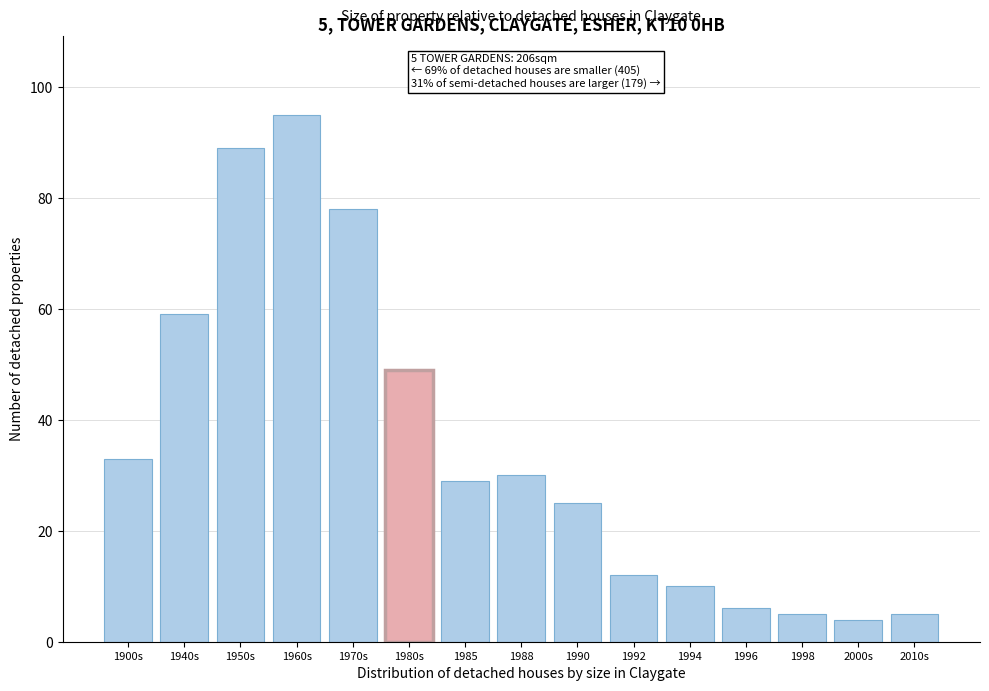

Reading left to right, extract all data points from this chart.

33	59	89	95	78	49	29	30	25	12	10	6	5	4	5